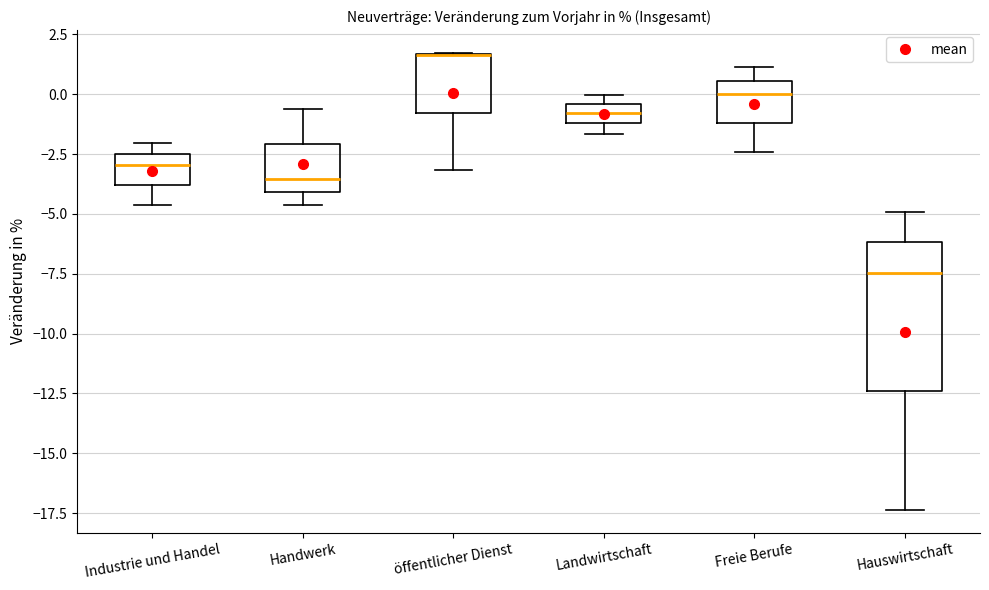

Where is the upper edge of the box for Industrie und Handel on the y-axis? The values are not printed on the chart, so give them approximately, as read against the axis.

-2.5